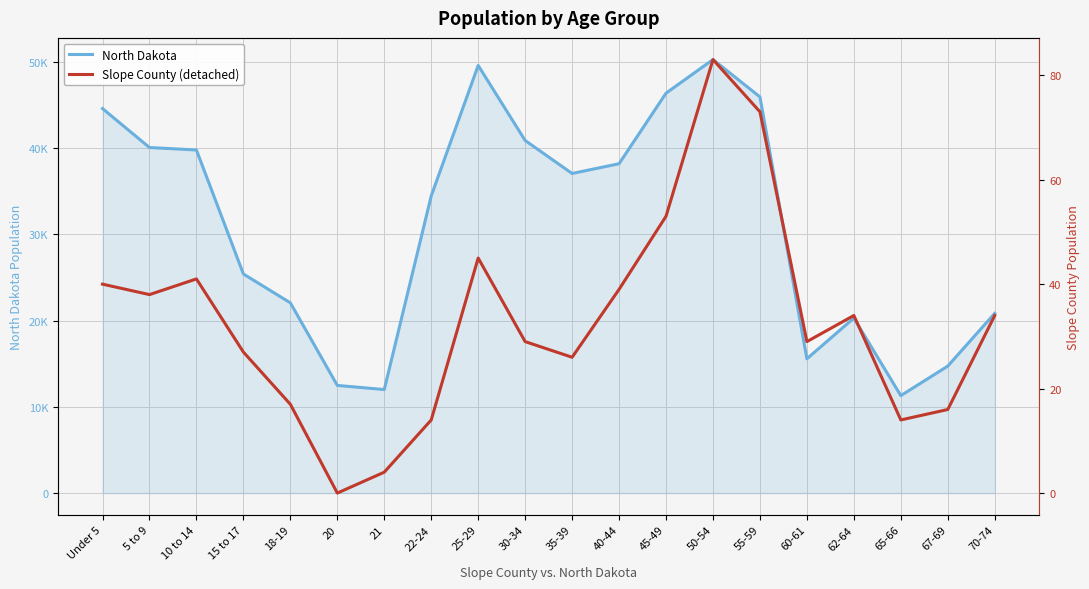

Which has a higher value, 67-69 or 18-19?

18-19